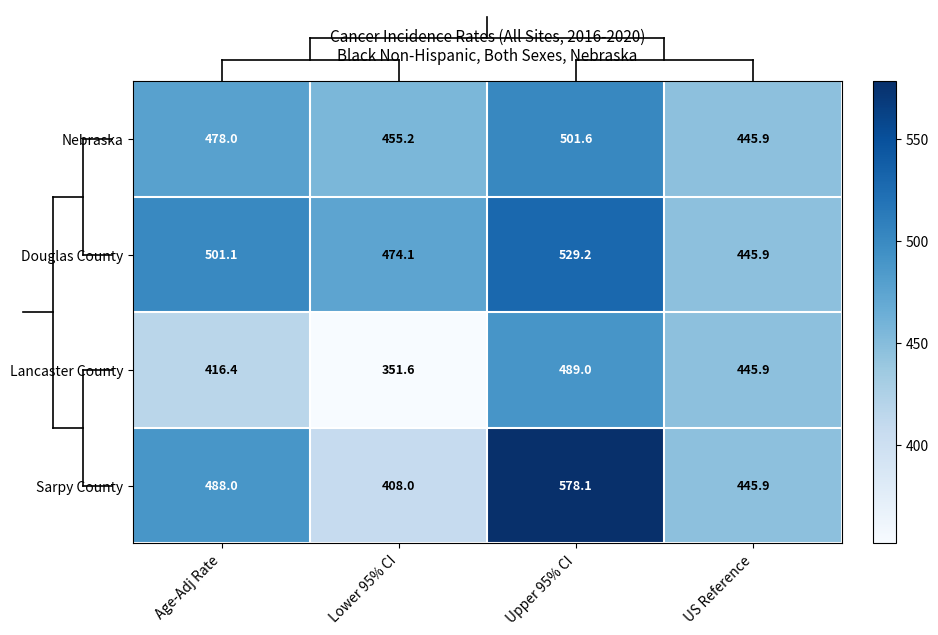

Which series changed the most between Age-Adj Rate and Upper 95% CI?

Sarpy County